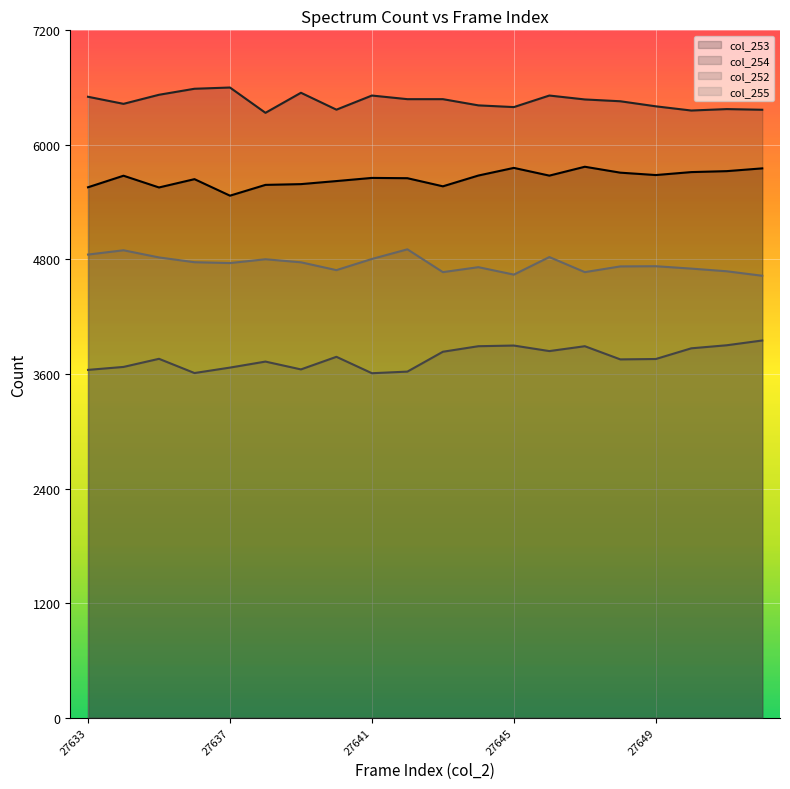

What is the value of the col_252 point at the 17th from the left?

3757